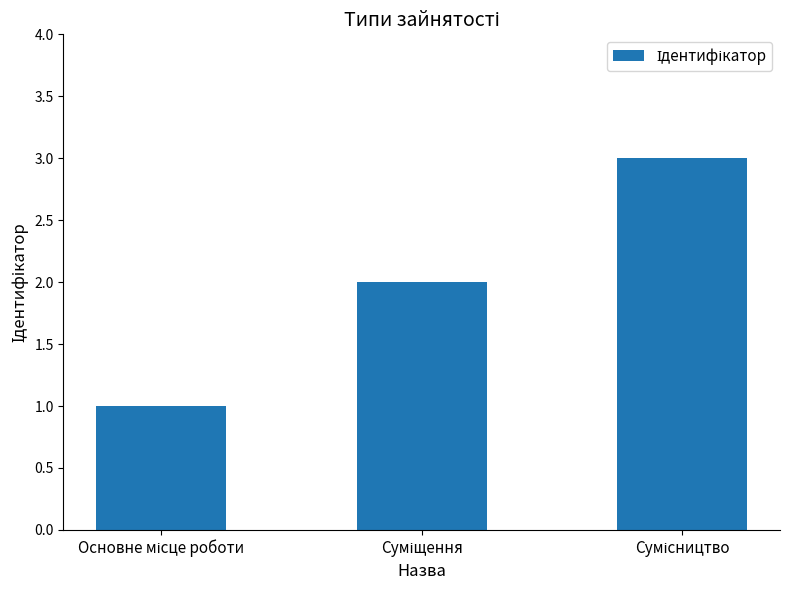

Reading left to right, list all the values displayed in this chart.

1	2	3